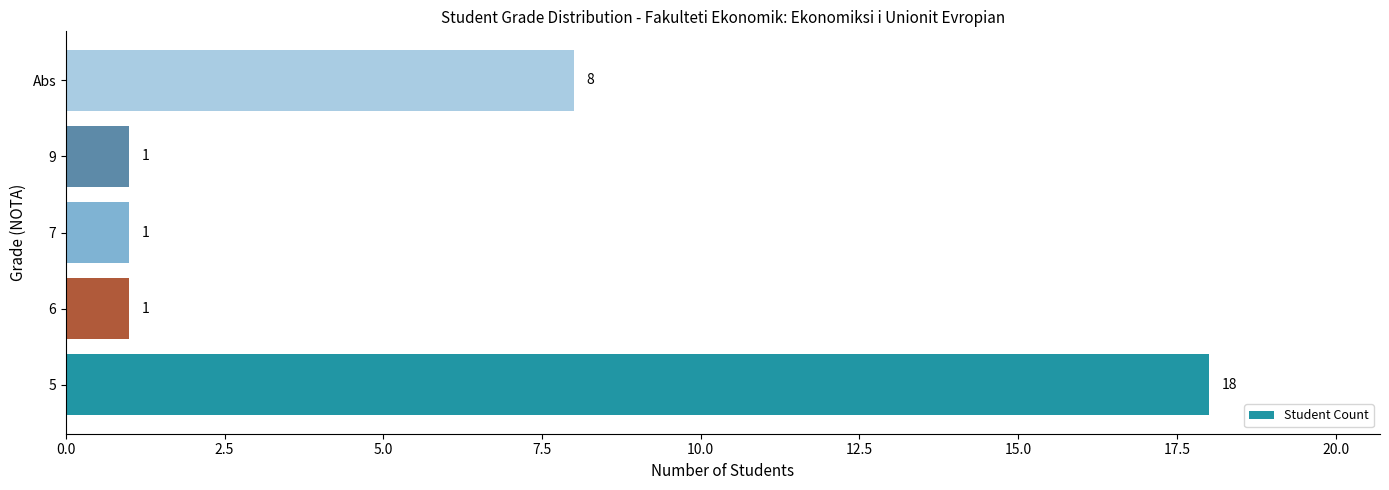

What is the maximum value shown in the chart?

18